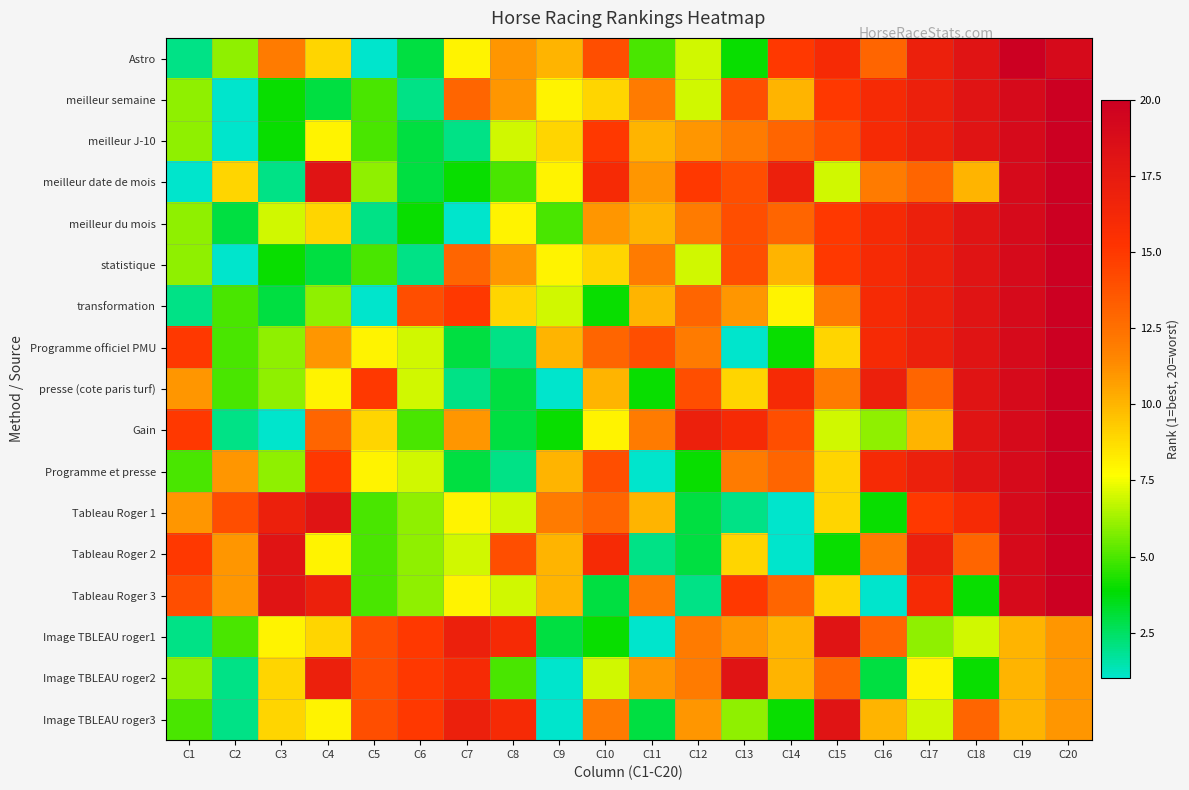

What is the difference between the highest and lowest values at C19?

10